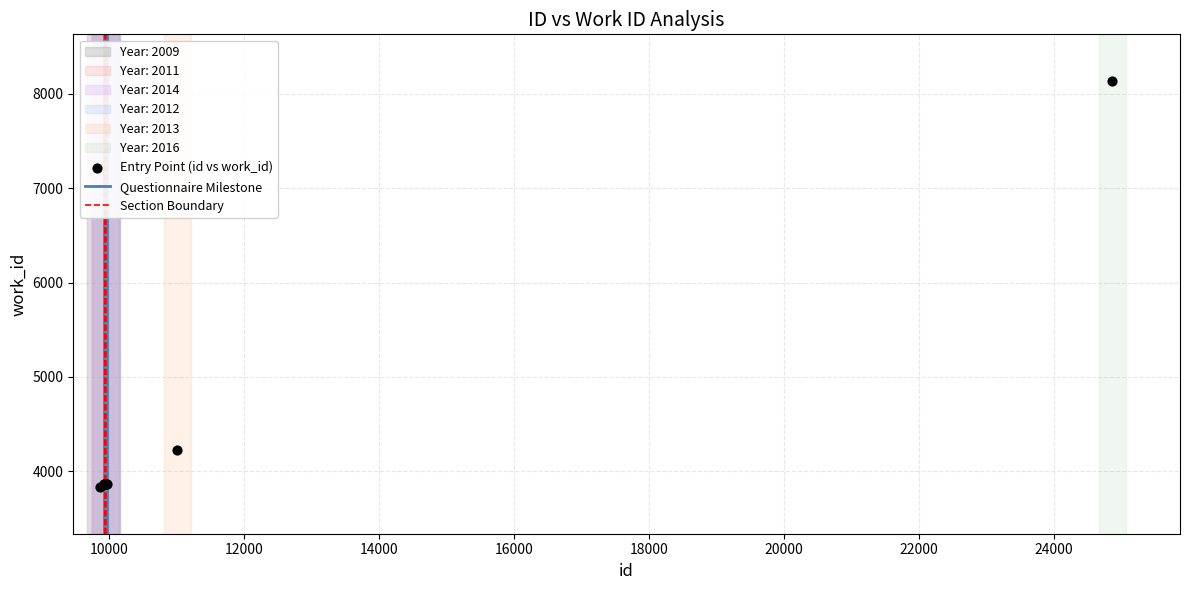

What Y value in the scatter plot is closest to 5984?

4229